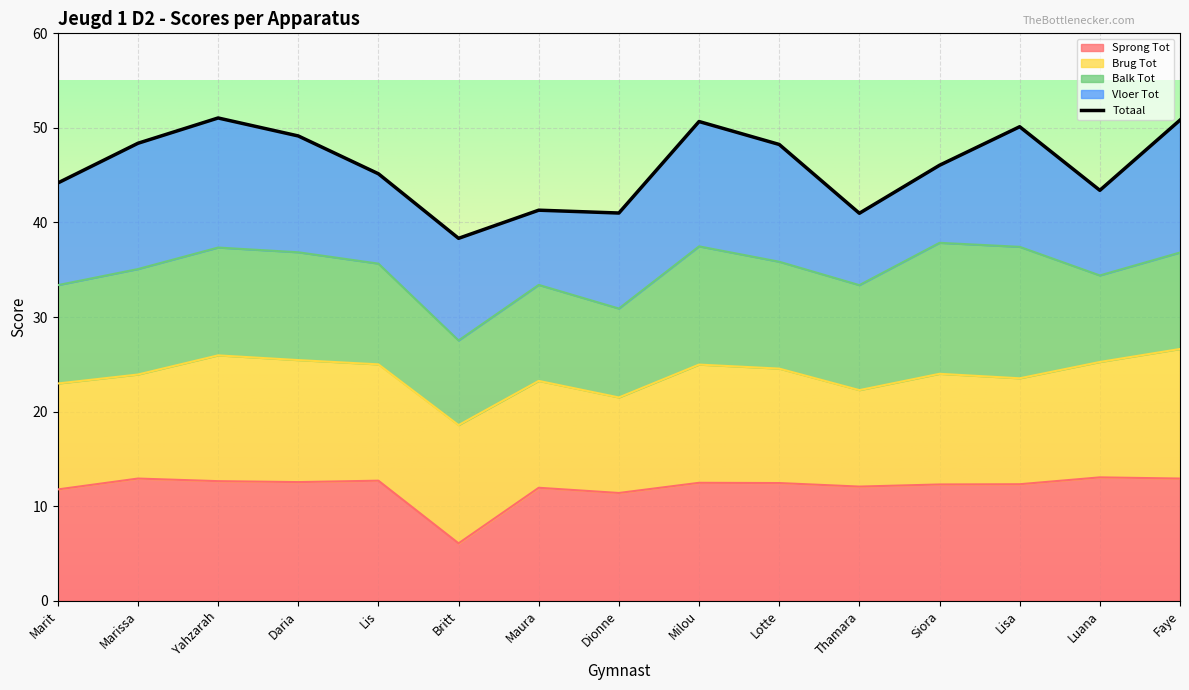

What is the value of the Vloer Tot point at the 5th from the left?

9.5